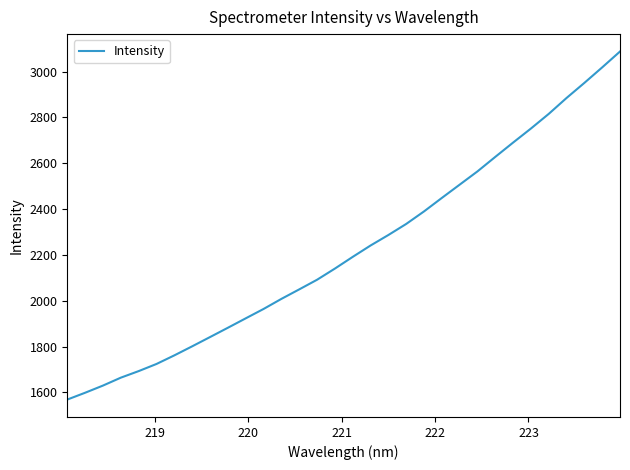

Reading left to right, transcribe all the data shown in this chart.

1568.5	1598.3	1629.6	1664.1	1692.8	1724.0	1761.5	1801.0	1841.4	1882.0	1923.1	1964.0	2008.0	2049.5	2091.6	2140.3	2191.4	2241.0	2286.9	2335.1	2389.9	2448.7	2506.6	2564.6	2627.9	2690.4	2751.6	2815.6	2885.0	2950.8	3018.5	3087.7